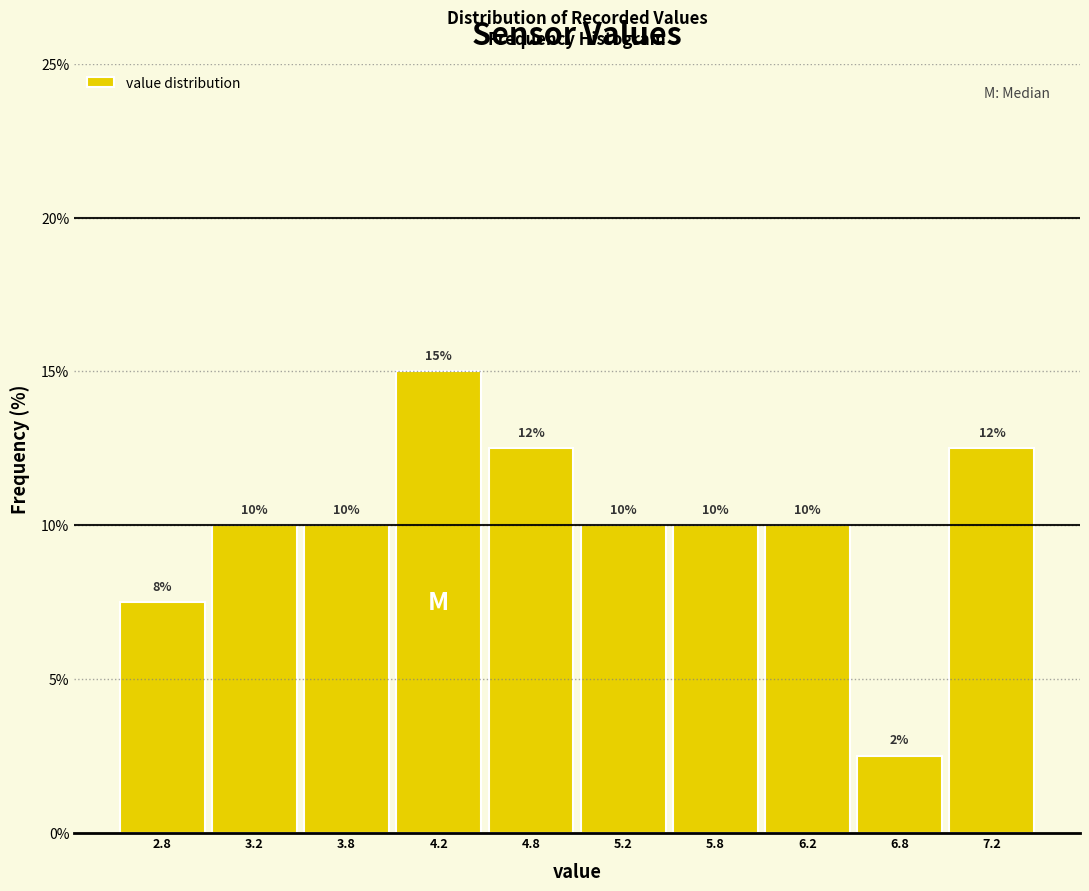

Over which range of the x-axis is the bar tallest?

4.0 to 4.5